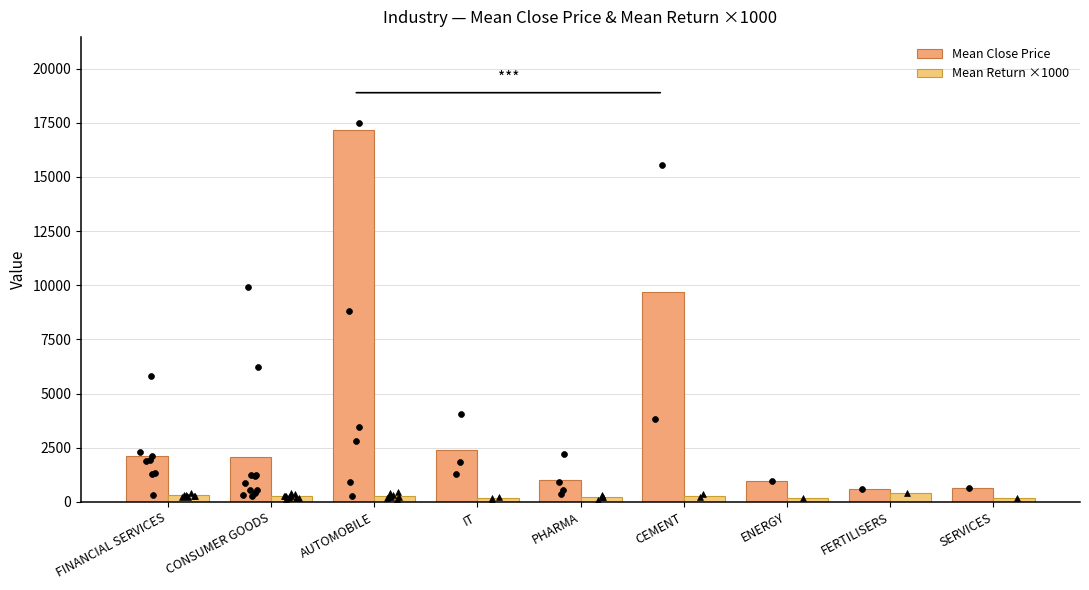

Which series has the largest Y range (max minus min)?

Mean Close Price